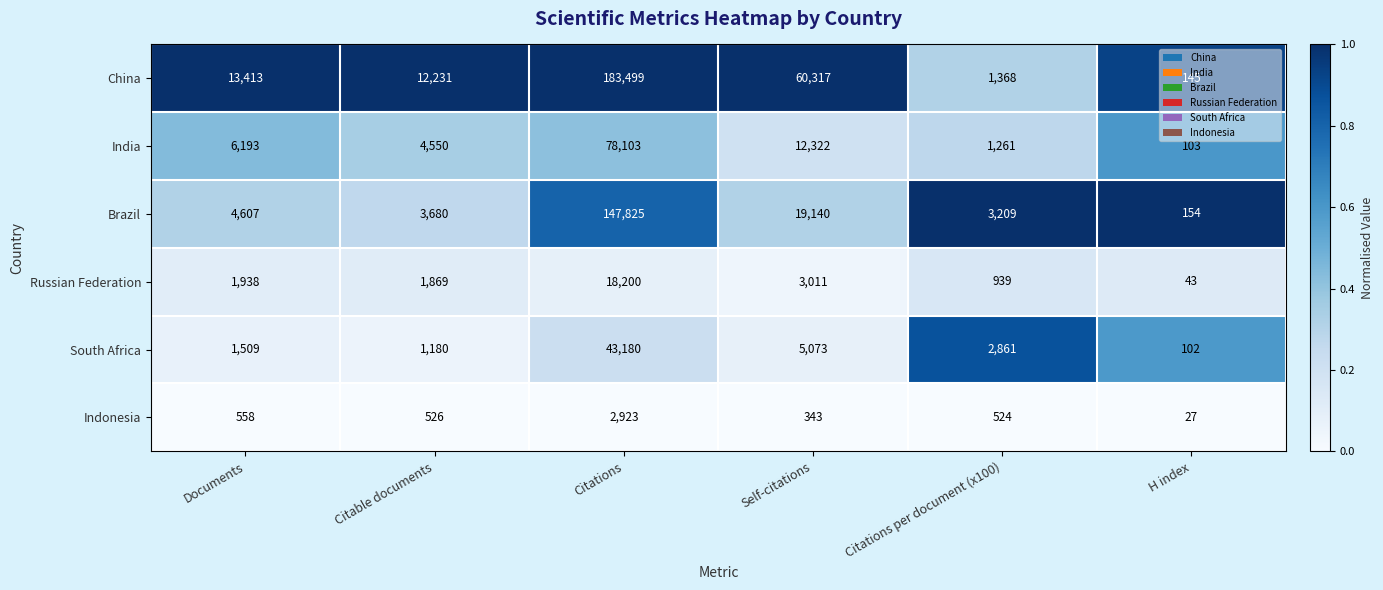

The South Africa series shows 1570 at Citations per document (x100). True or false?

False